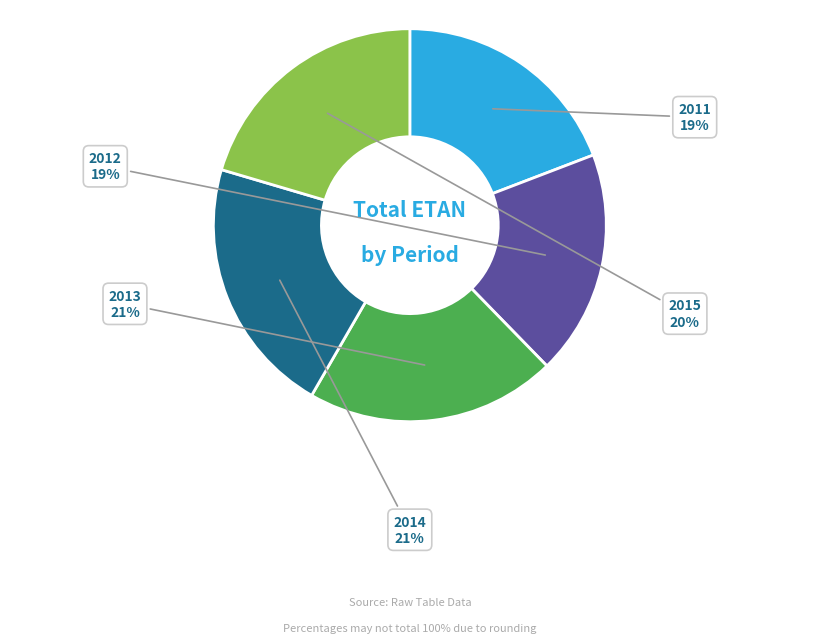

Is there a majority slice in this chart?

No